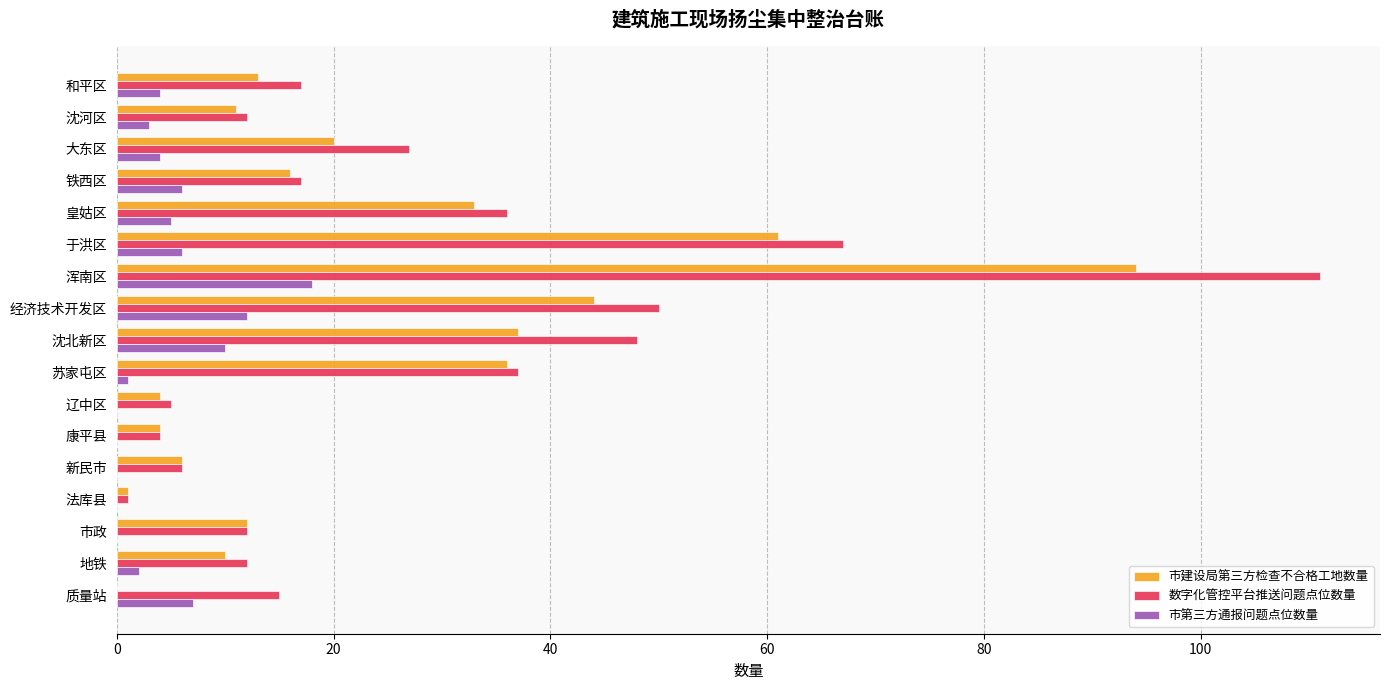

What is the greatest value displayed?

111